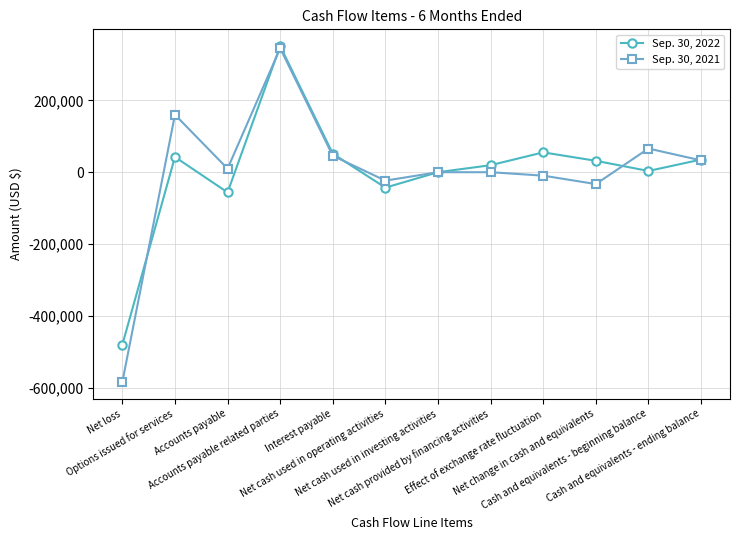

Which series has the widest spread of values?

Sep. 30, 2021